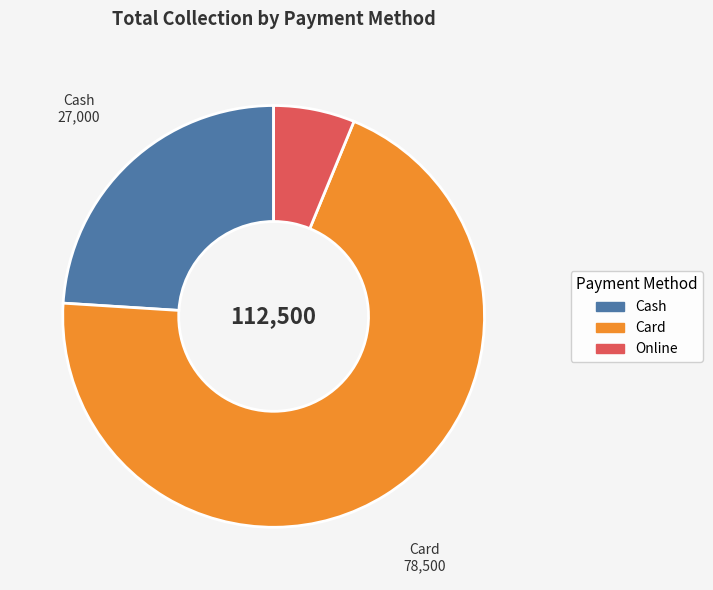

Does Card represent more than half of the total?

Yes